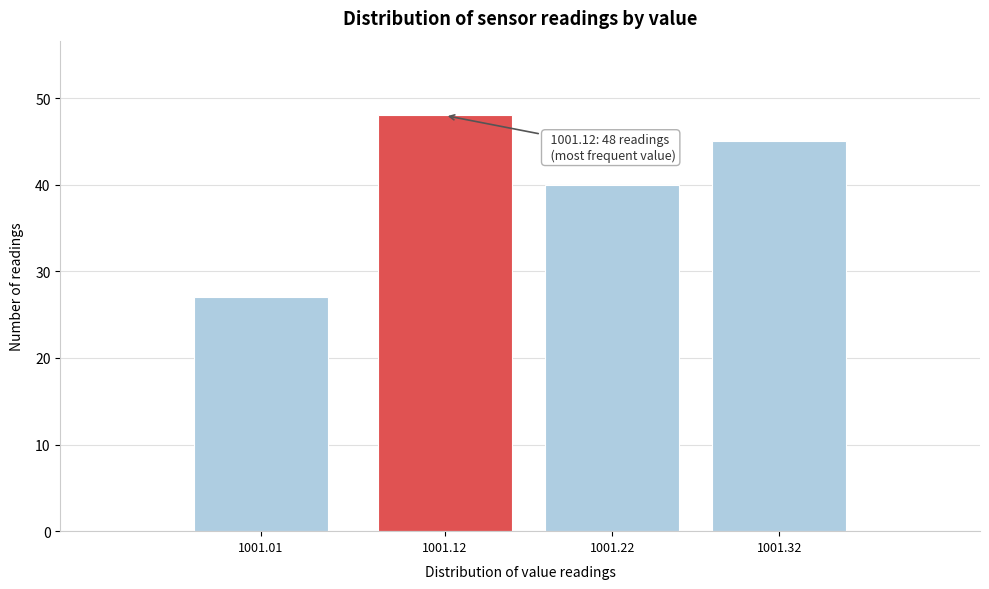

Reading left to right, transcribe all the data shown in this chart.

27	48	40	45